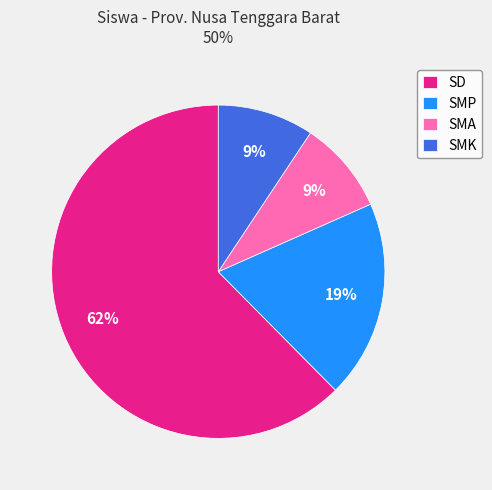

How many segments does this pie chart have?

4